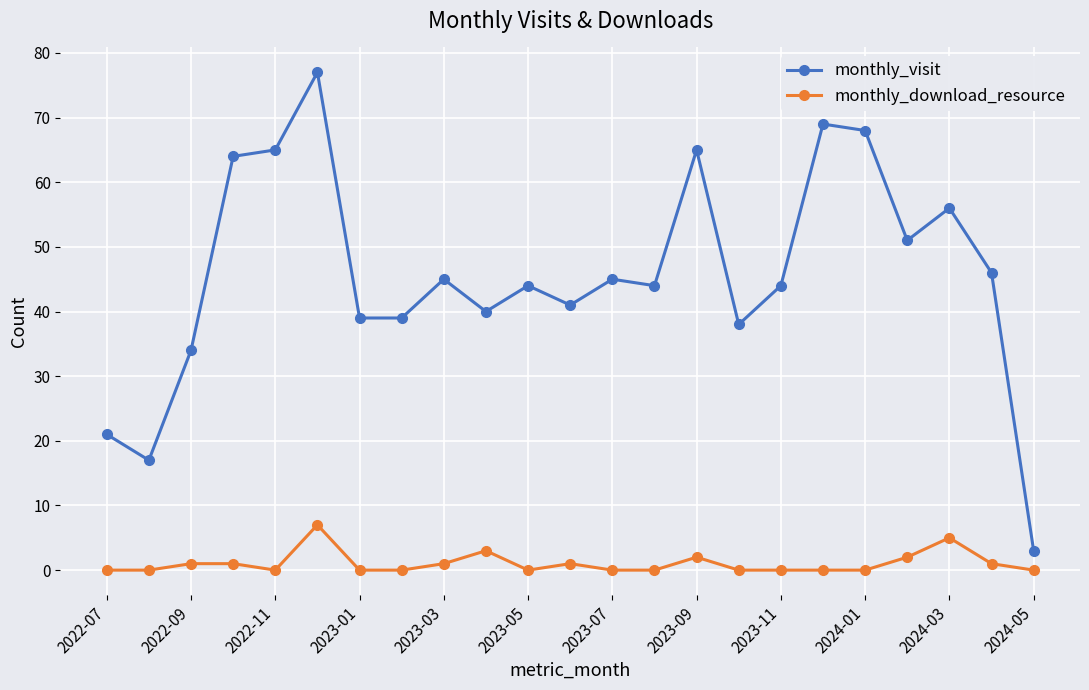

Which series has the widest spread of values?

monthly_visit